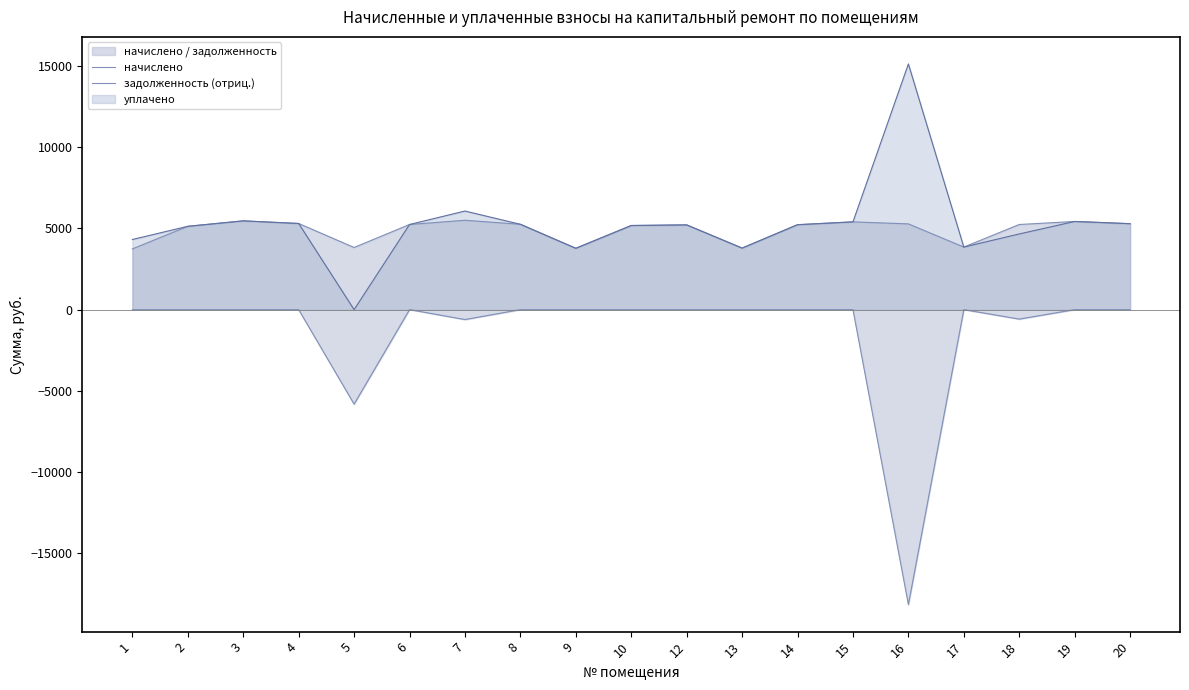

What is the total value across all series at 12?

5216.4